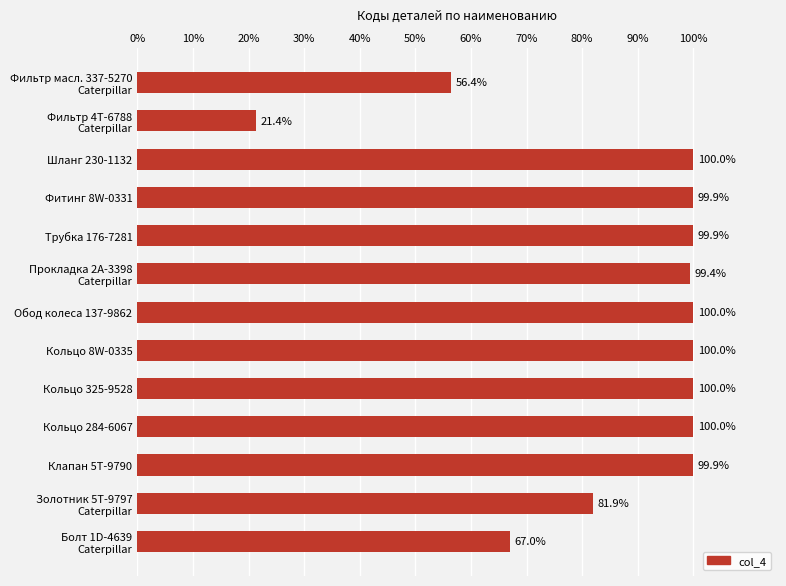

What is the average value?

86.6